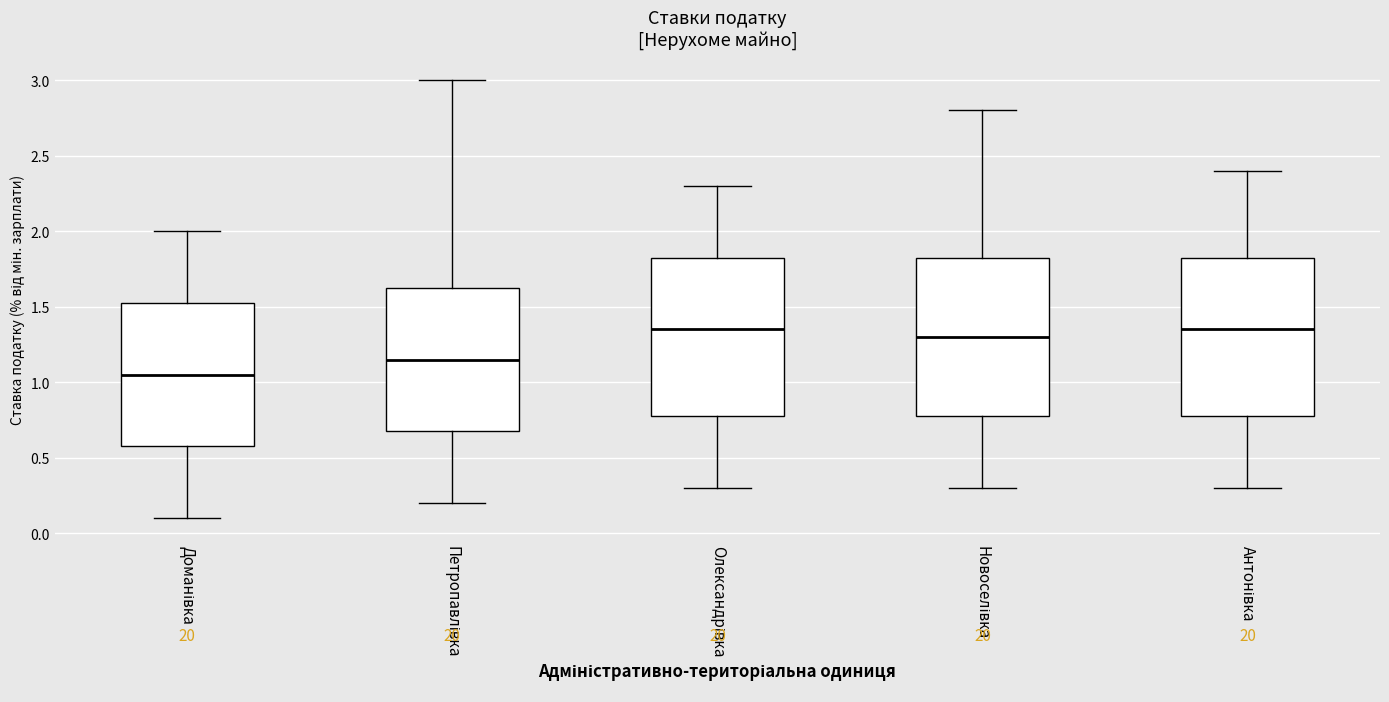

Where does the lower whisker of the box for Антонівка end on the y-axis? The values are not printed on the chart, so give them approximately, as read against the axis.

0.30